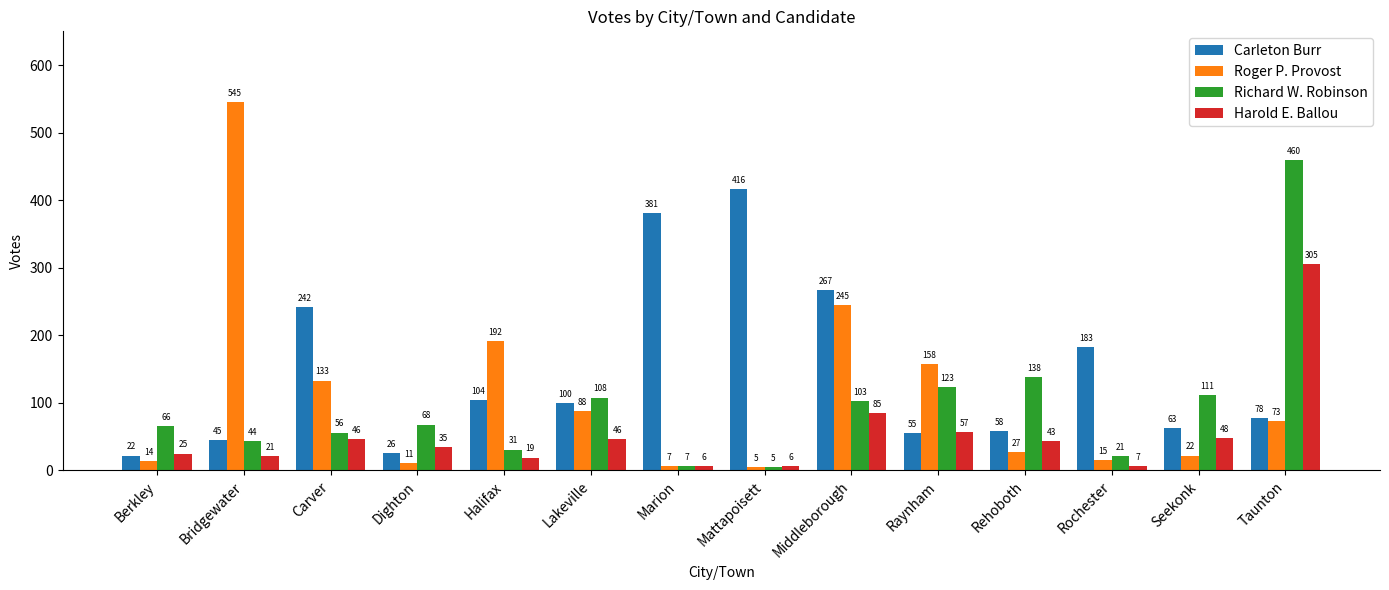

Read the Carleton Burr value at Rehoboth, to the nearest 10.

60